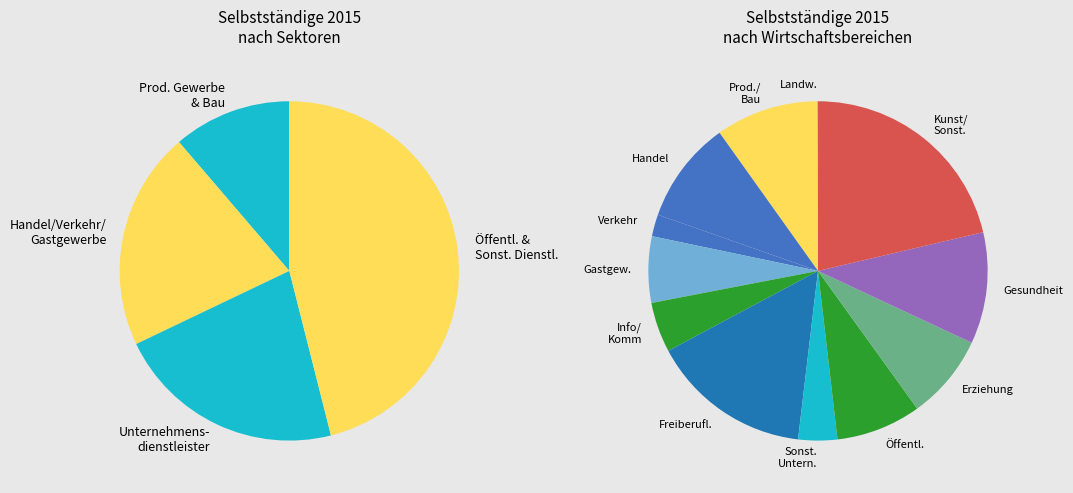

The 2 slice represents 11% of the pie. True or false?

True